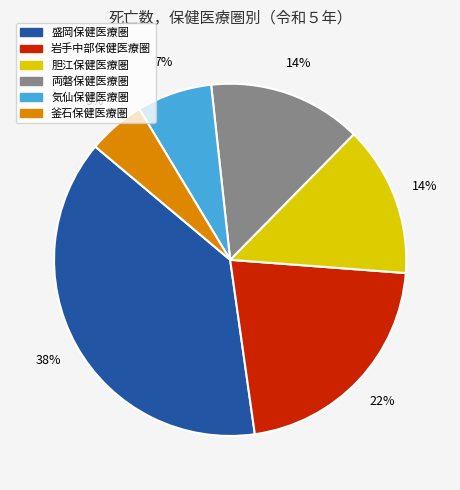

What is the largest slice in the pie chart?

盛岡保健医療圏